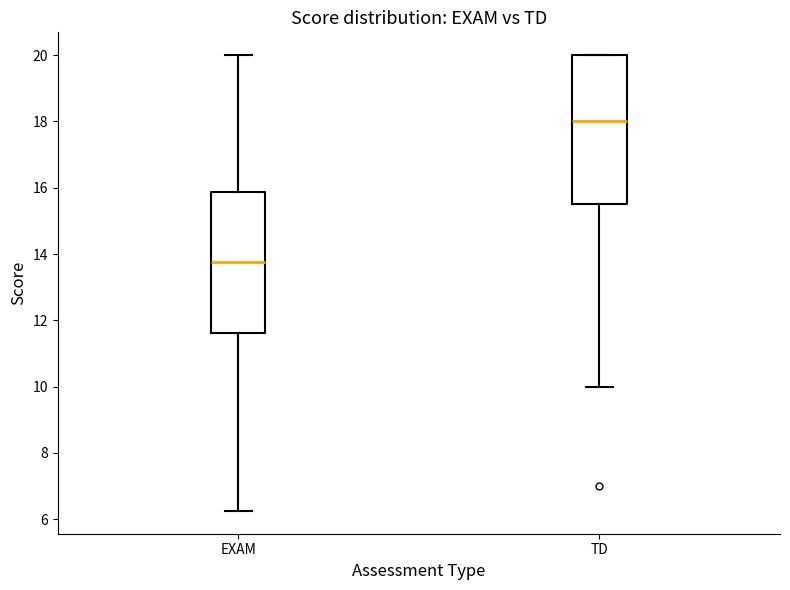

Where does the lower whisker of the box for EXAM end on the y-axis? The values are not printed on the chart, so give them approximately, as read against the axis.

6.2